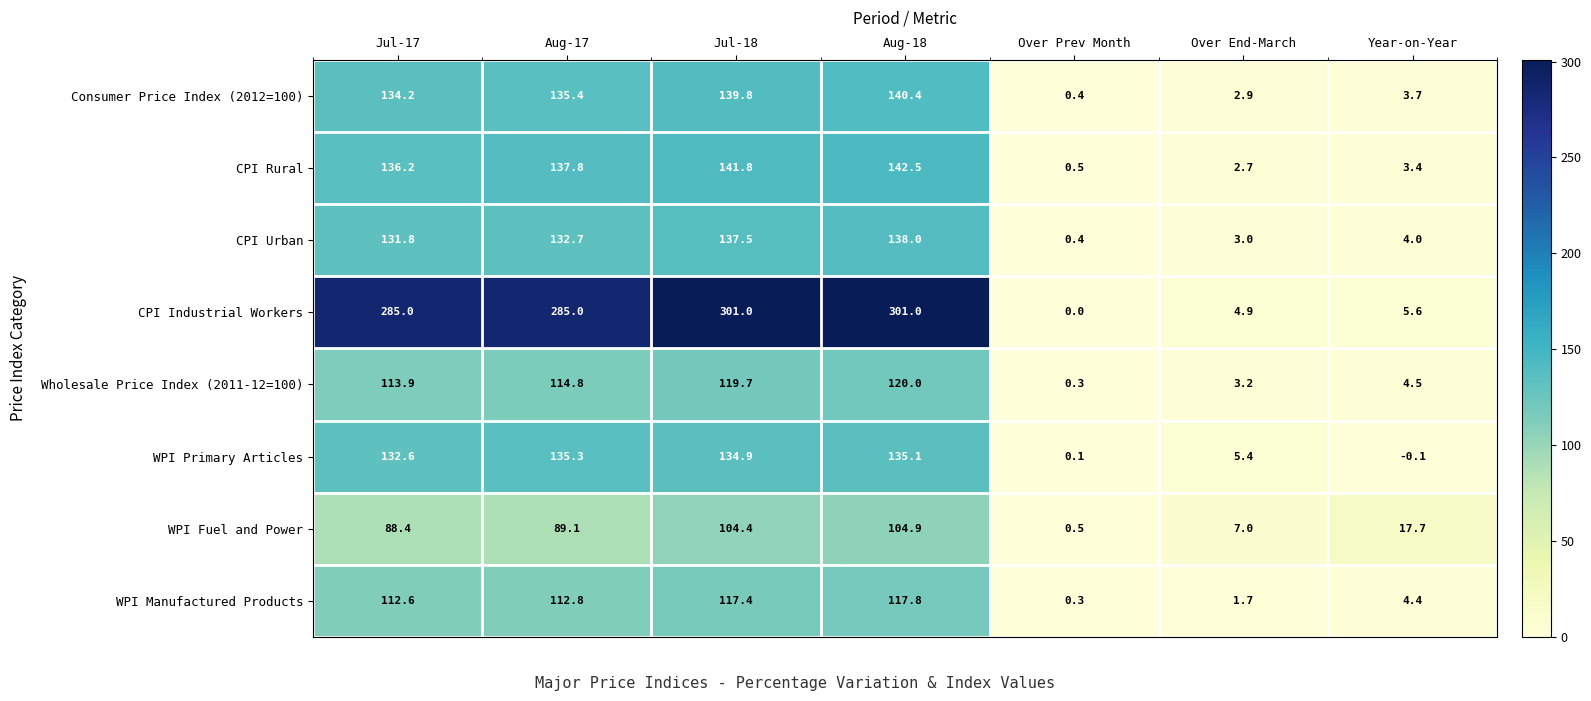

What is the sum of the CPI Urban values at Year-on-Year and Over Prev Month?

4.4